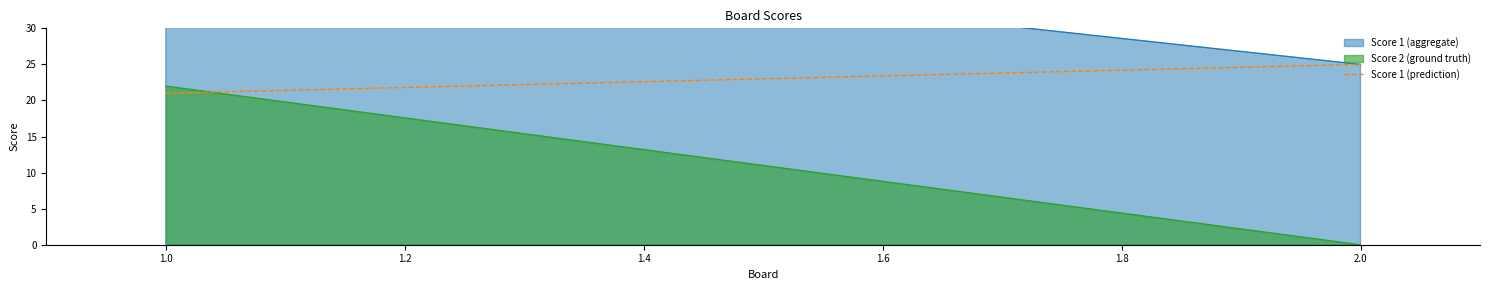

What is the sum of all values?

46